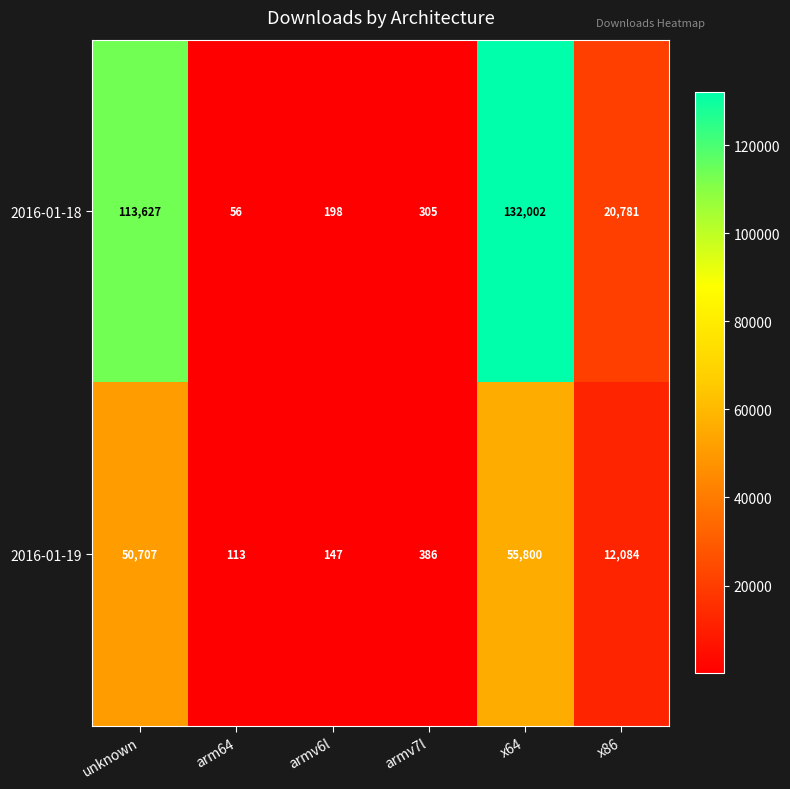

At which category is the sum across all series the highest?

x64